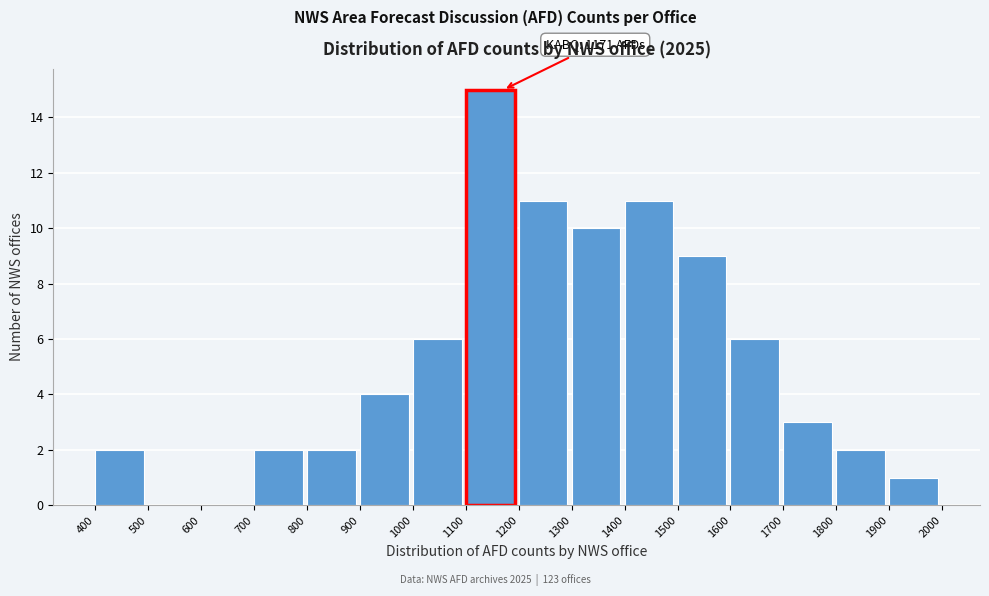

Which range on the x-axis has the tallest bar?

1100 to 1200